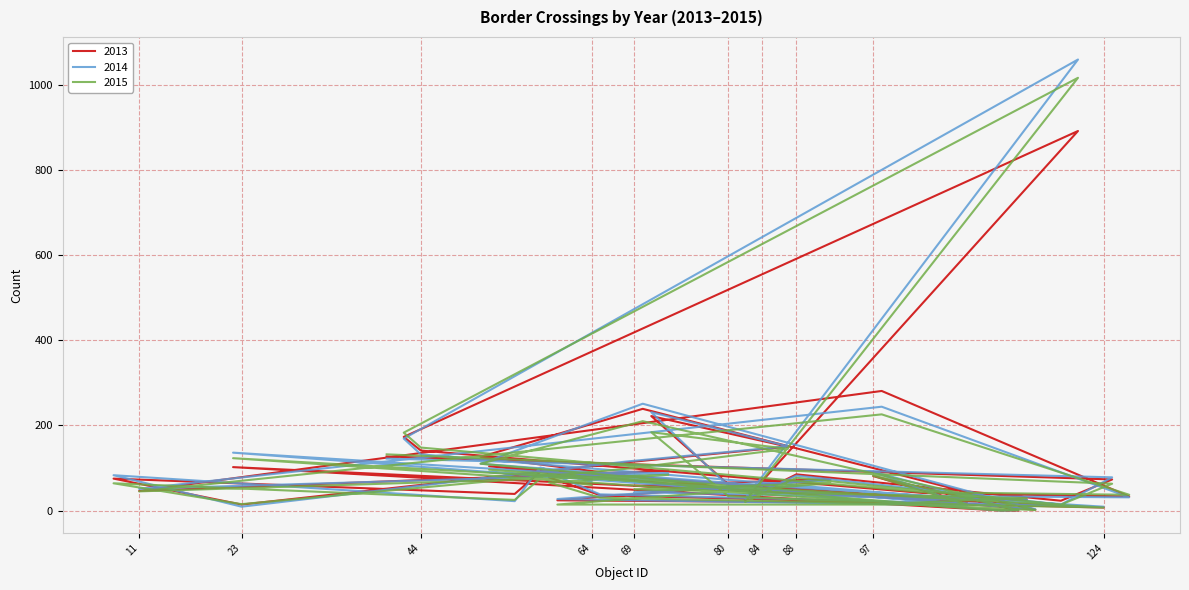

Rank the series by their average value, from lowest to highest.

2015, 2013, 2014